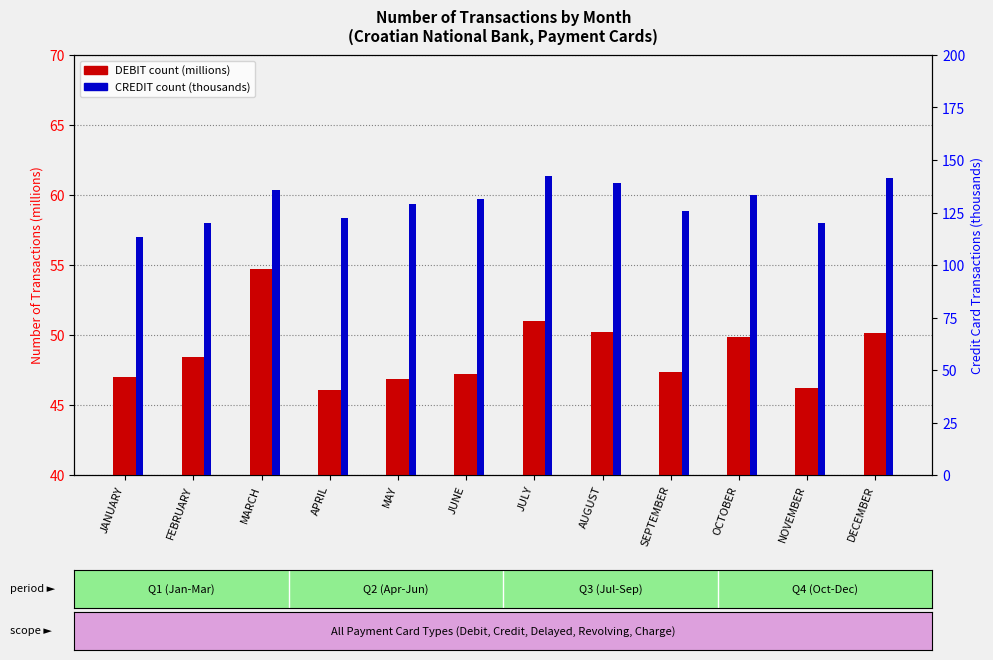

The CREDIT count series shows 113.4 at JANUARY. True or false?

True